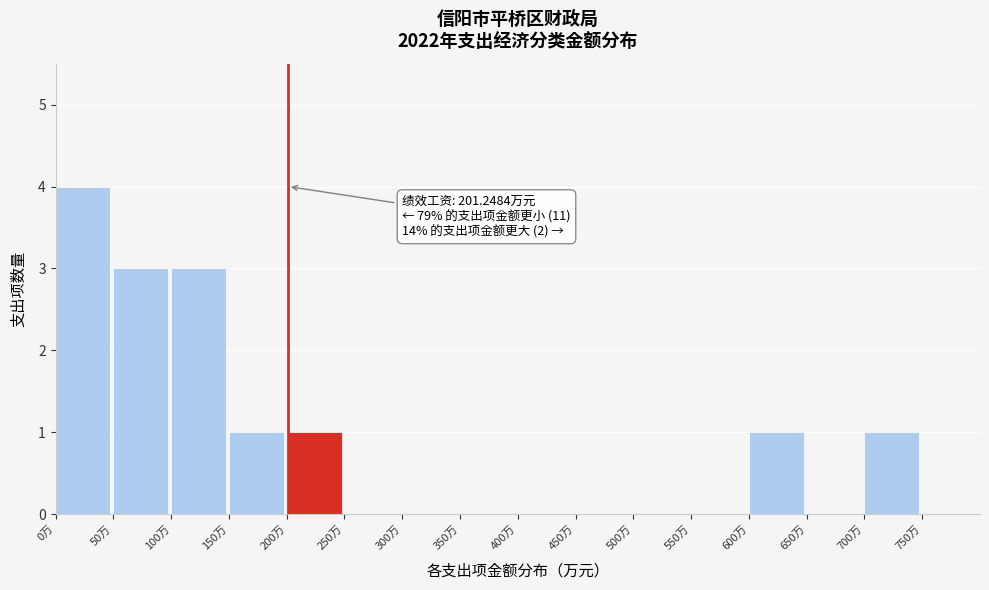

Over which range of the x-axis is the bar tallest?

0 to 50